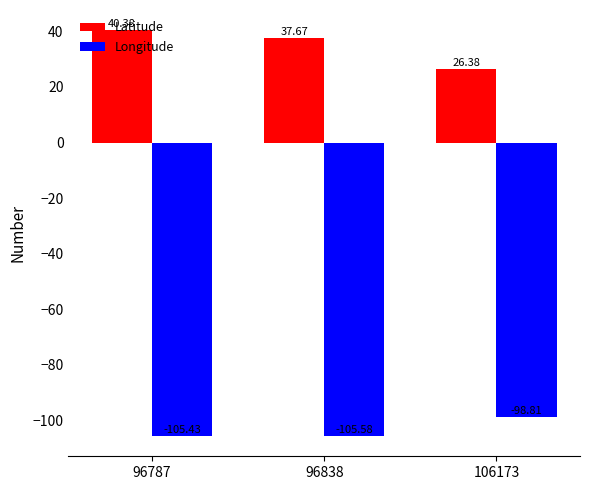

The Longitude series shows -37.3 at 96838. True or false?

False